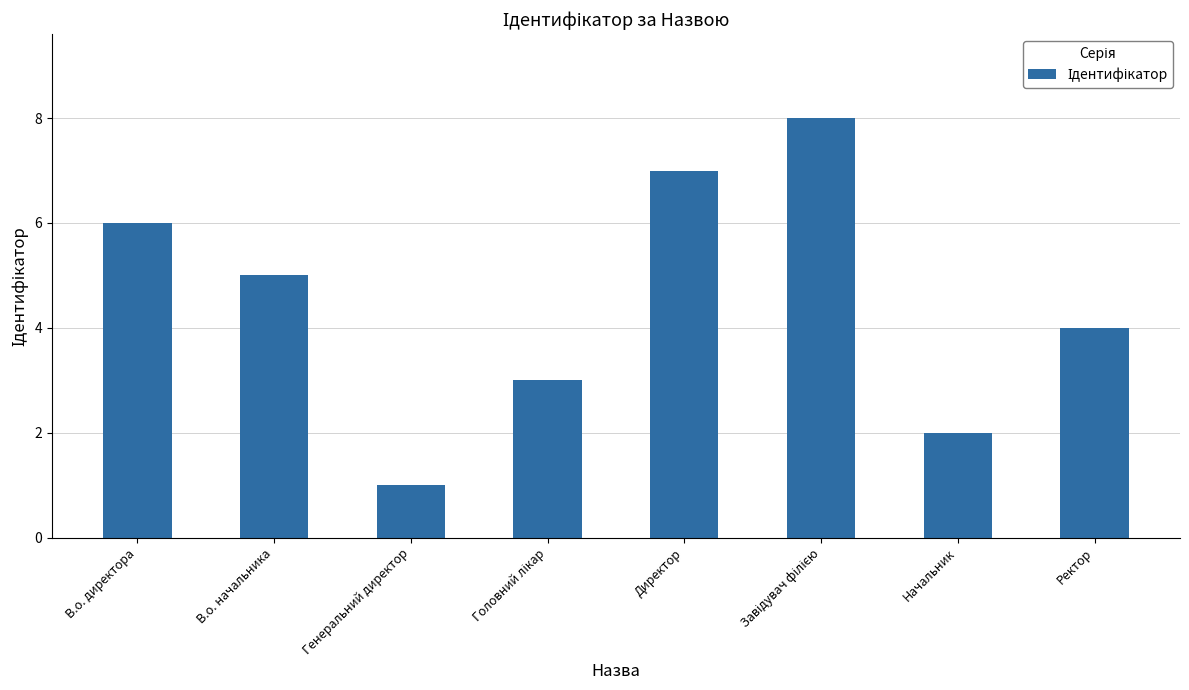

What is the value of the 1st bar from the left?

6